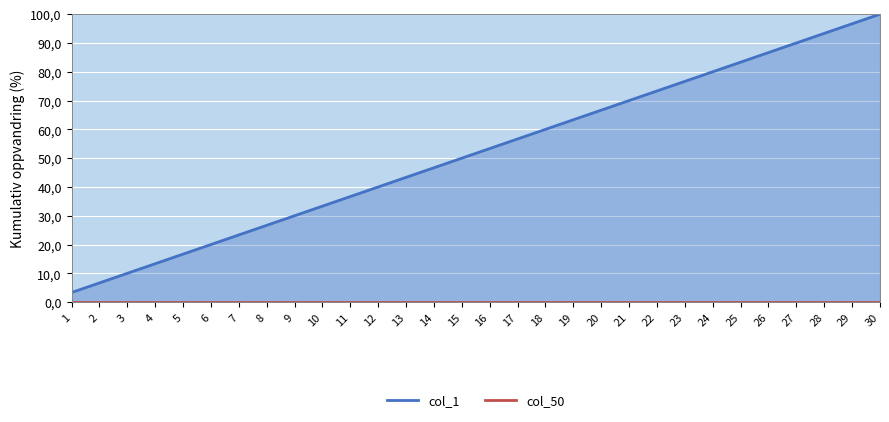

Rank the series at 19 from lowest to highest value.

col_50, col_1